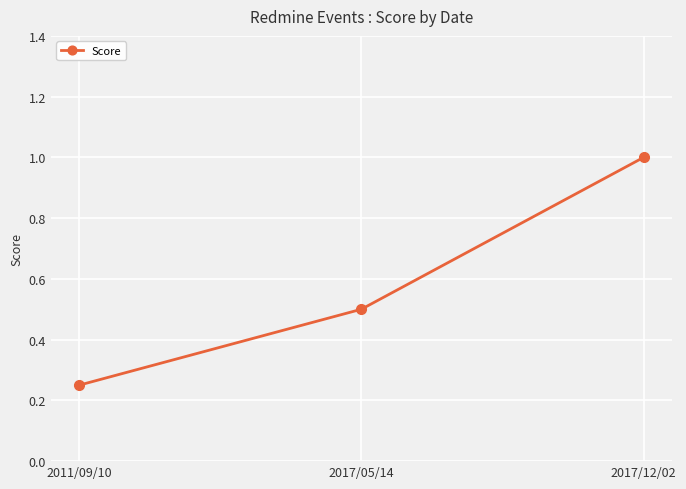

Count the values in the range 0 to 1.

3